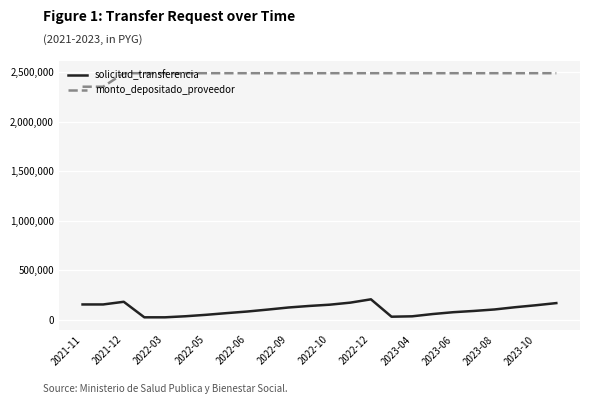

What is the sum of all monto_depositado_proveedor values?

59462676